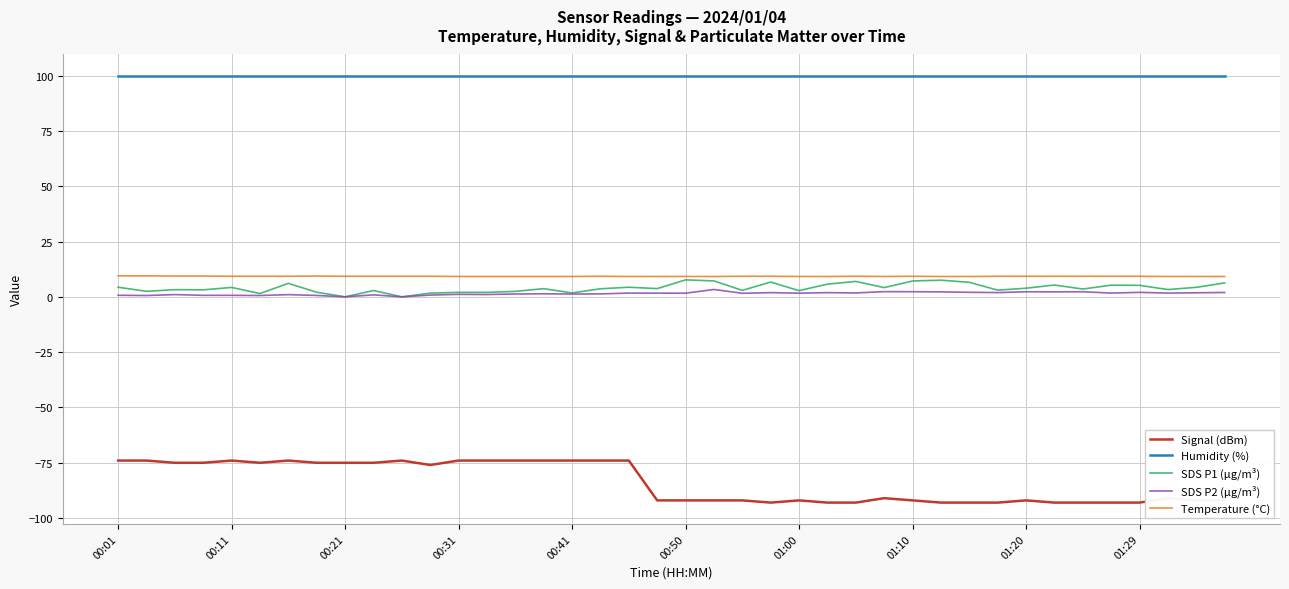

True or false: SDS P1 (µg/m³) and Humidity (%) cross at least once.

False